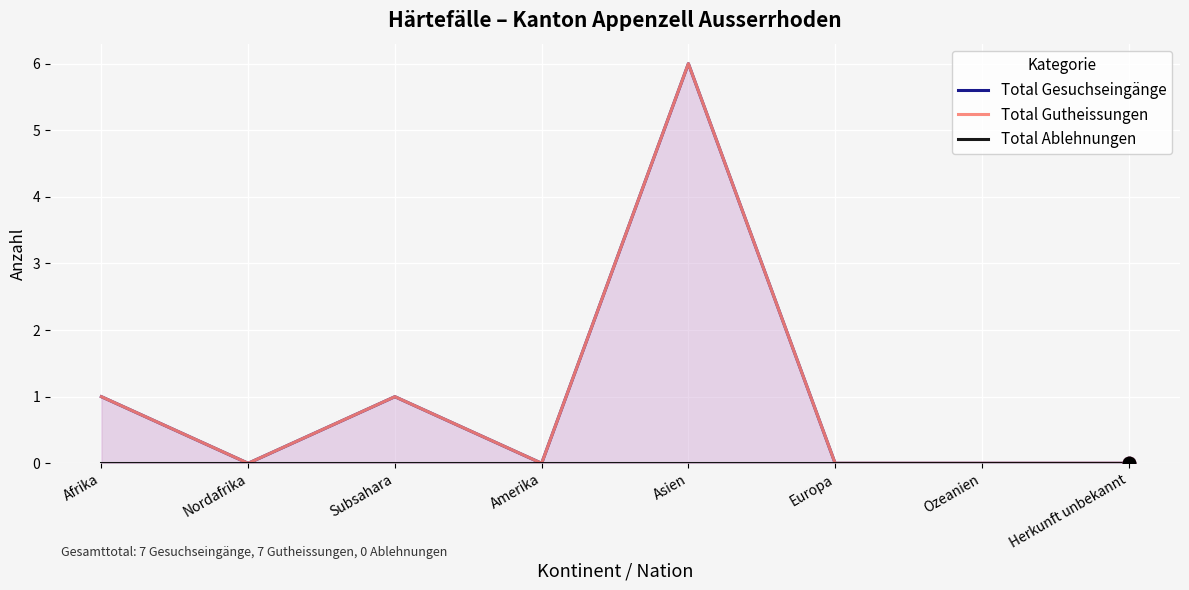

At how many categories does at least one series exceed 5?

1